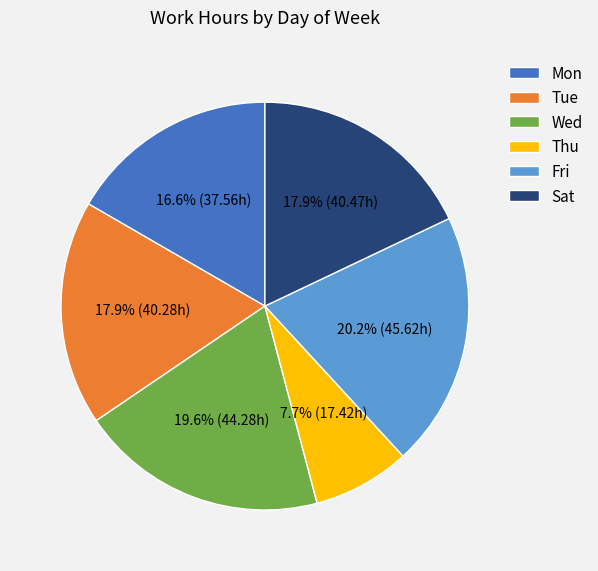

Which category has the biggest portion of the pie?

Fri